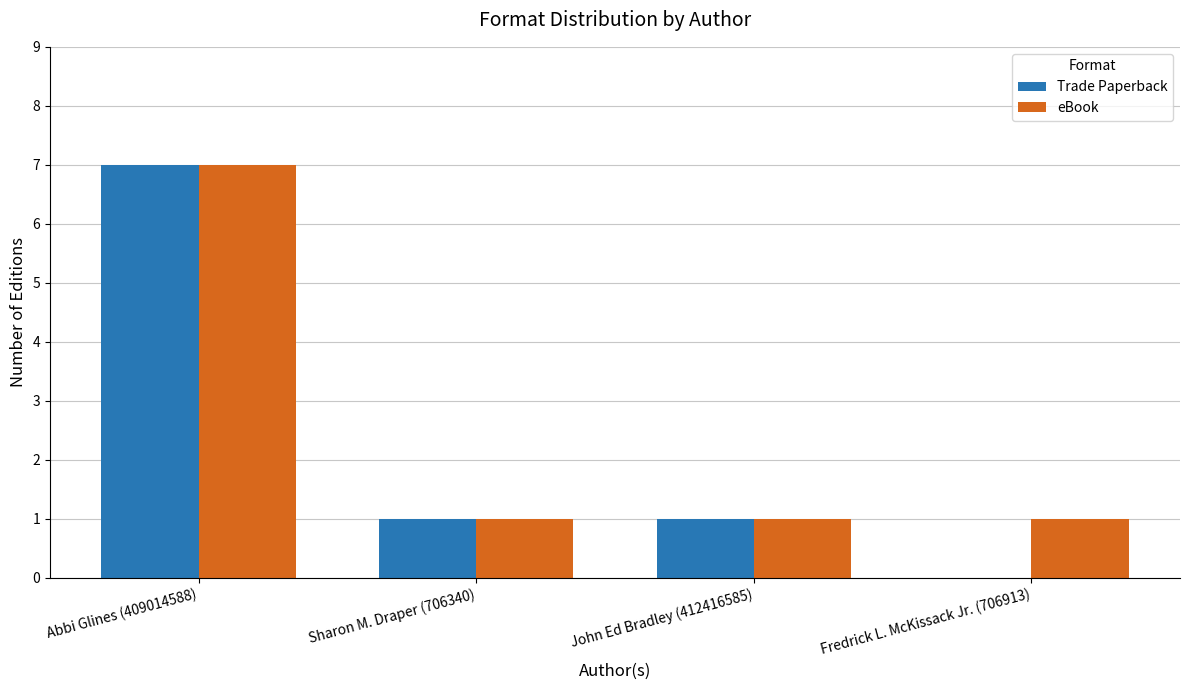

Reading right to left, transcribe all the data shown in this chart.

Trade Paperback: 0	1	1	7
eBook: 1	1	1	7